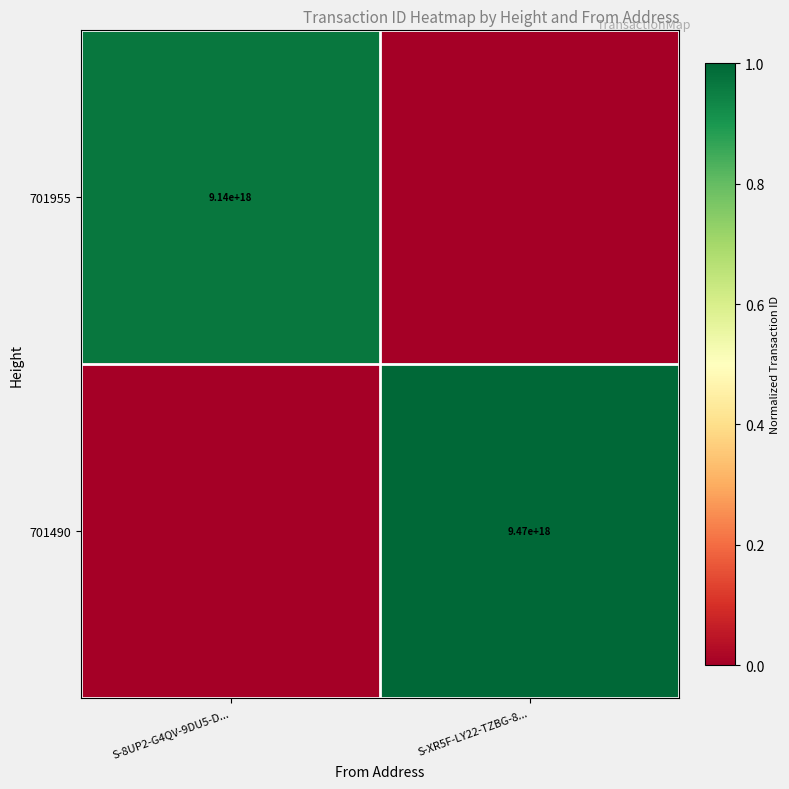

Is it true that 701955 equals 9140000000000000000 at S-8UP2-G4QV-9DU5-D...?

True